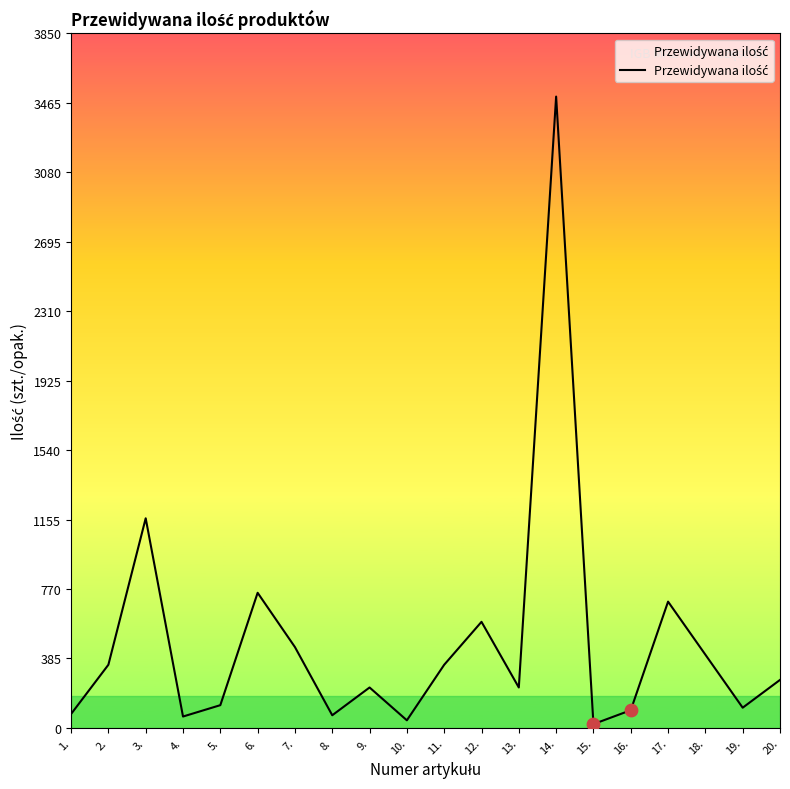

What is the change in value from 11. to 16.?

-252